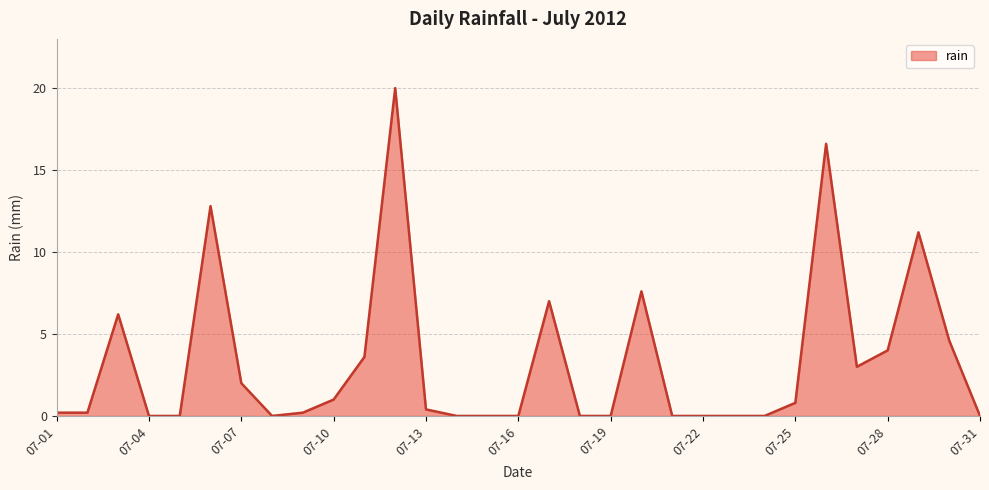

What is the difference between the maximum and minimum values?

20.0